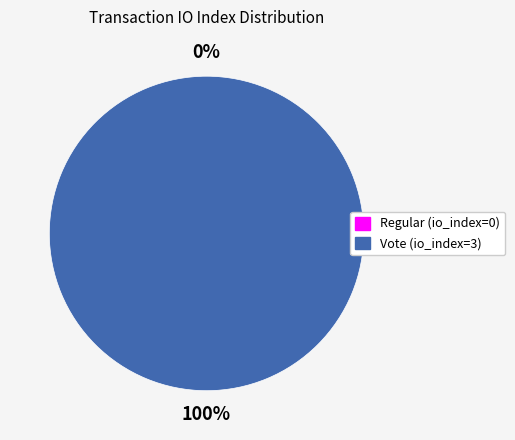

To the nearest percent, what is the combined percentage of Regular (io_index=0) and Vote (io_index=3)?

100%